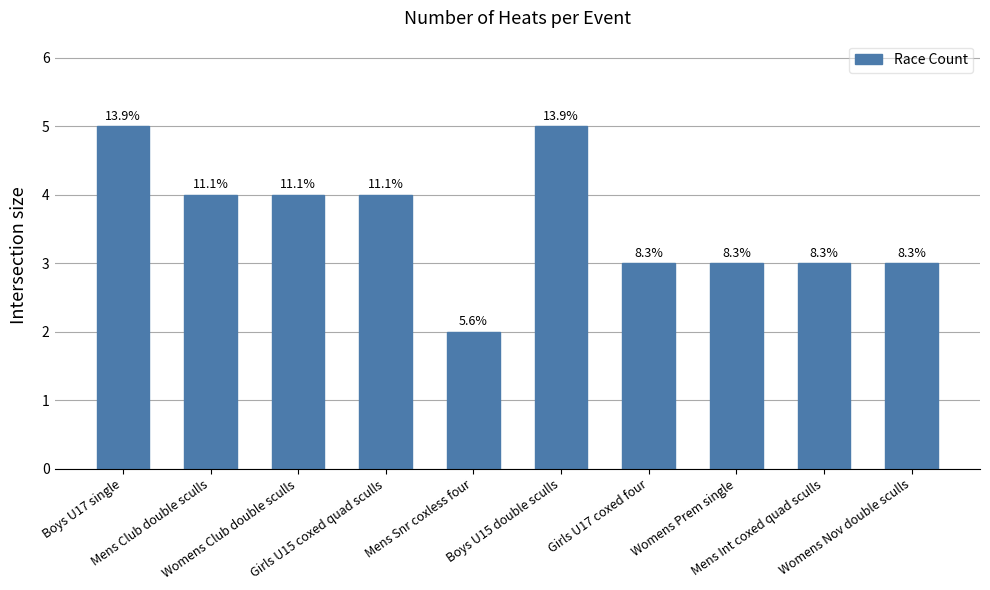

Does the chart contain any negative values?

No